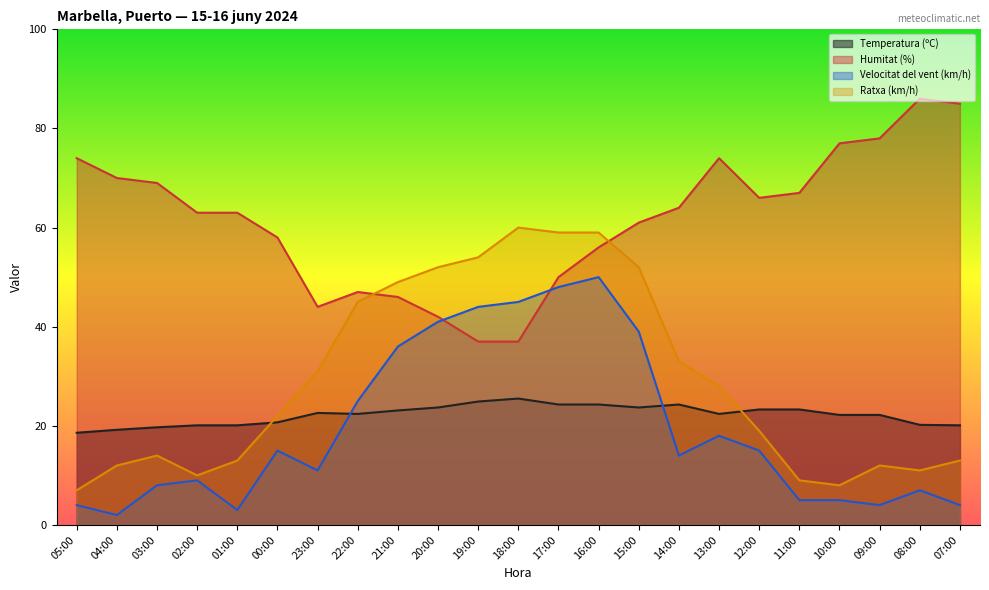

What are all the series names shown in the legend?

Temperatura (ºC), Humitat (%), Velocitat del vent (km/h), Ratxa (km/h)